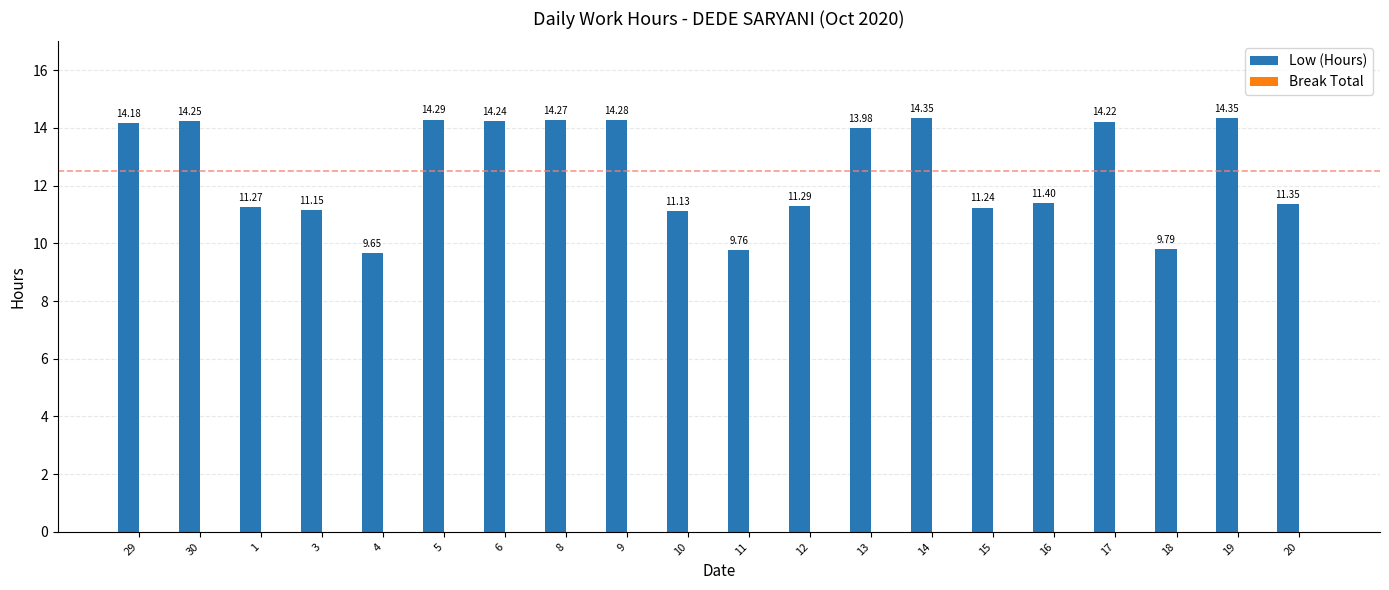

What is the difference between the maximum and minimum values?

4.7